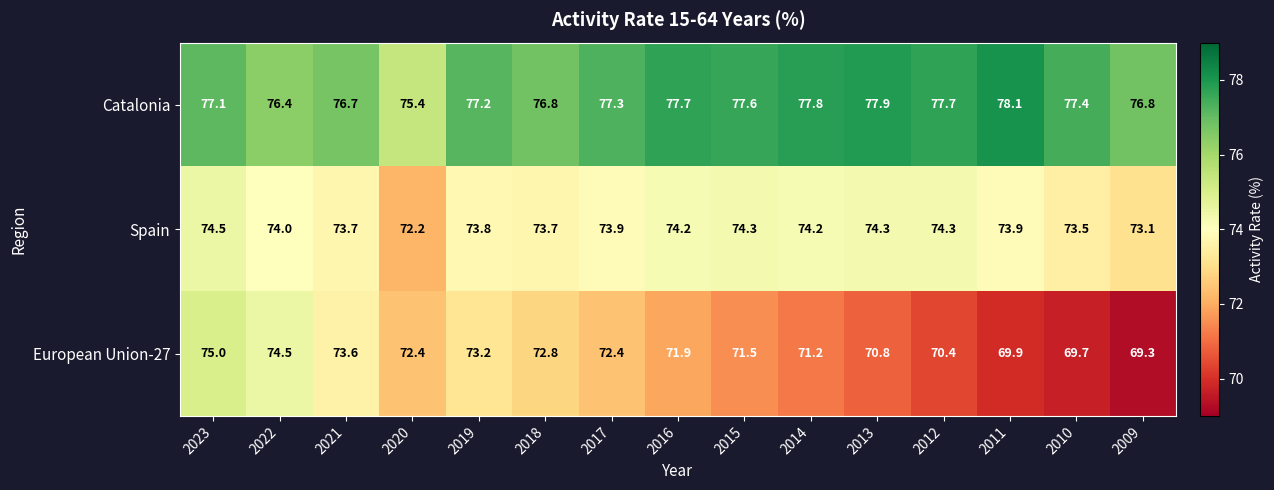

What is the lowest value of the Catalonia series?

75.4